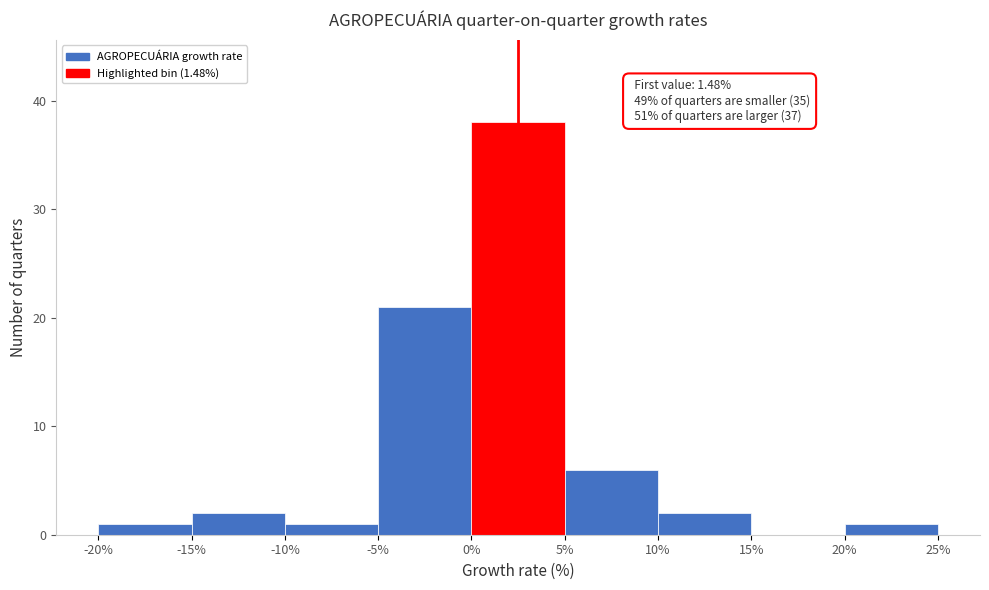

Which range on the x-axis has the tallest bar?

0% to 5%